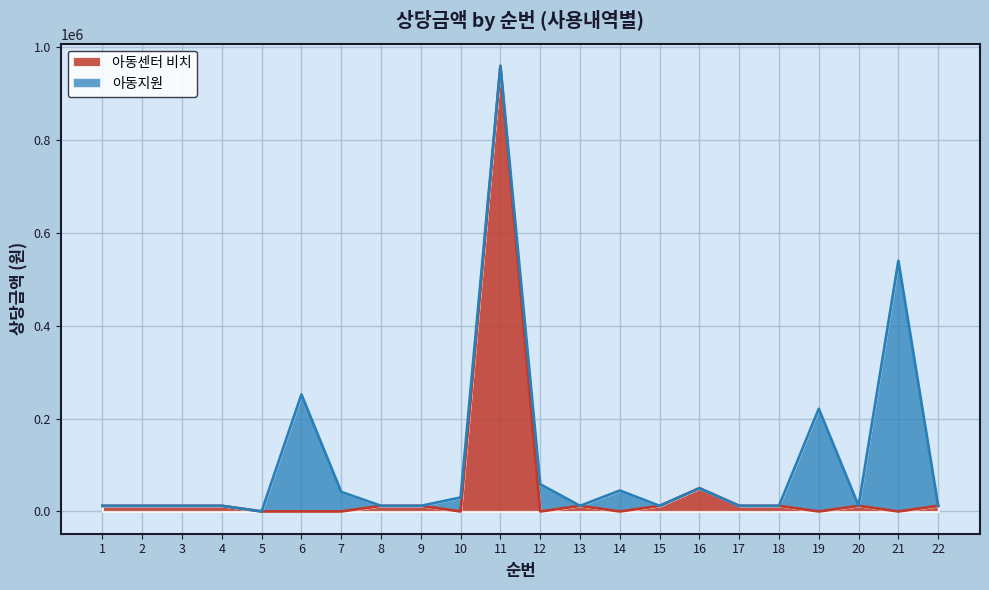

How many data points are above 12000?

2